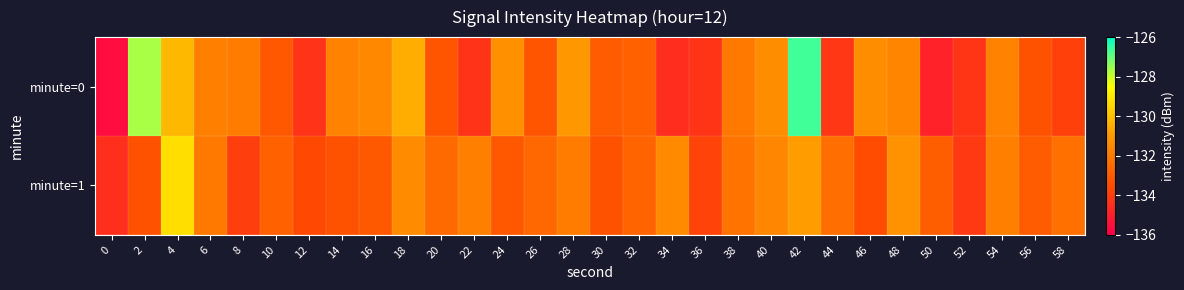

What is the maximum value shown in the chart?

-126.6